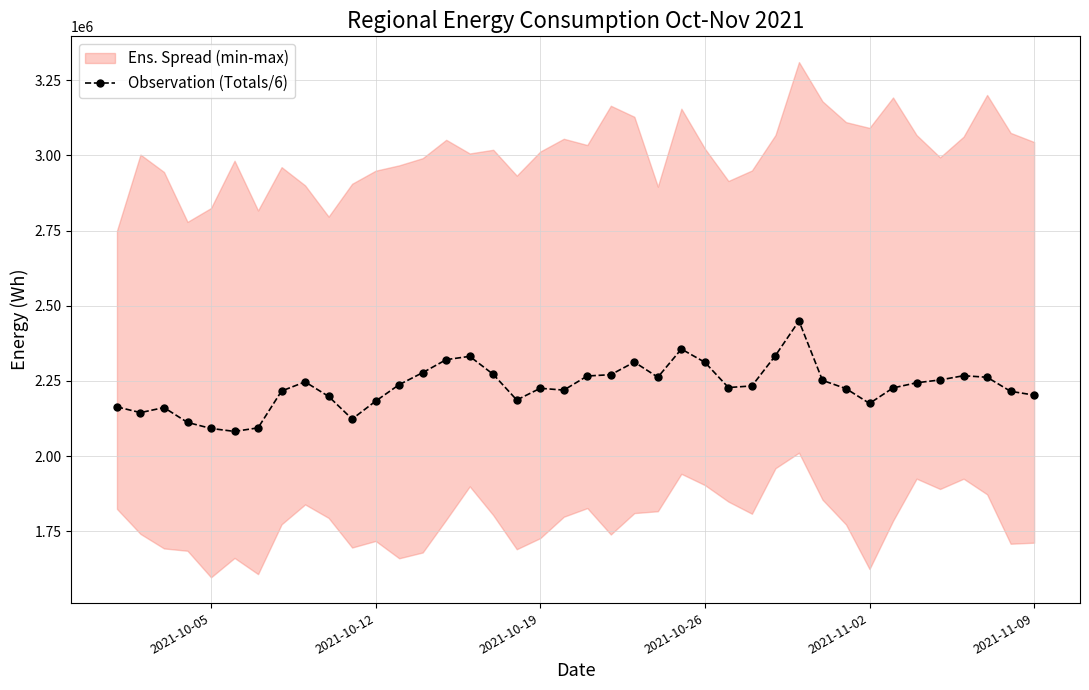

Reading left to right, list all the values displayed in this chart.

2163621.5	2144548.8	2161320.0	2111950.5	2091847.0	2082043.8	2093838.5	2216378.2	2246715.0	2198487.5	2123149.2	2182776.2	2237466.3	2277446.3	2320629.7	2331639.3	2271811.7	2186501.2	2225432.2	2219386.2	2266315.5	2270665.2	2312471.2	2262316.0	2355860.8	2311824.5	2227893.0	2233258.2	2334281.2	2449318.7	2251784.7	2224290.0	2175165.3	2226645.3	2243748.7	2253171.3	2267269.2	2262078.7	2215327.5	2202785.0